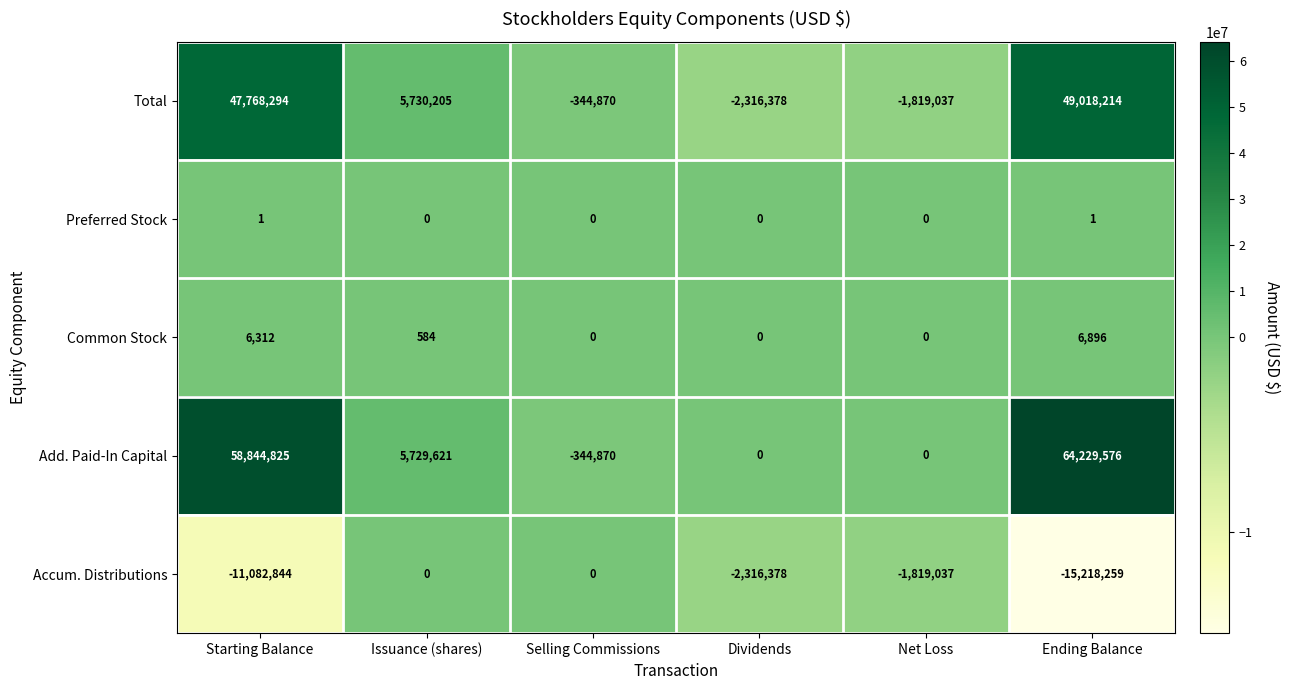

Which series has the largest total across all categories?

Add. Paid-In Capital